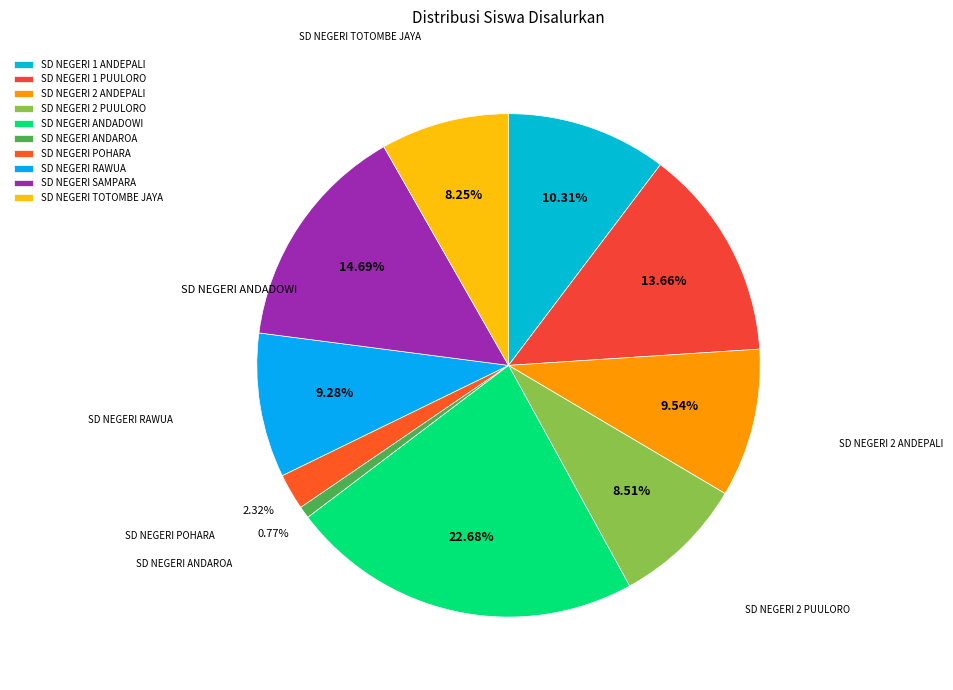

Combined, what portion of the pie is SD NEGERI TOTOMBE JAYA and SD NEGERI 2 ANDEPALI?

17.8%